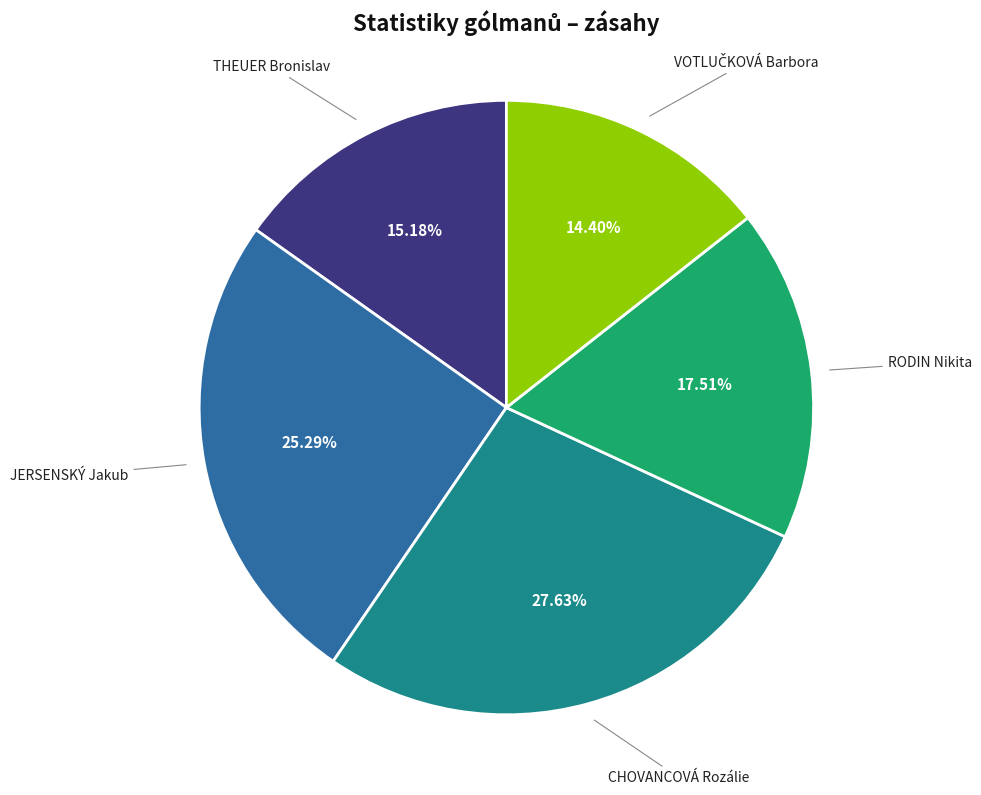

Is there a majority slice in this chart?

No